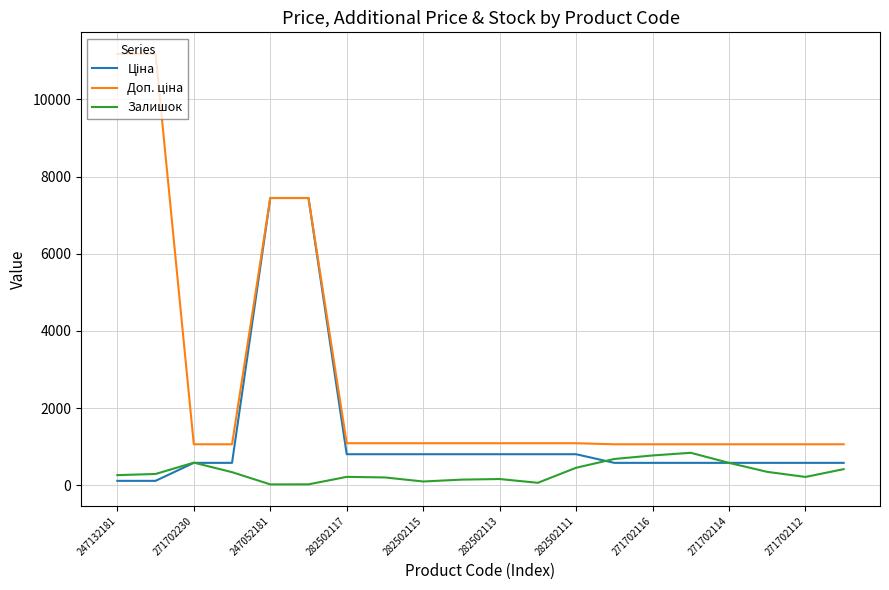

What is the greatest value displayed?

11182.0